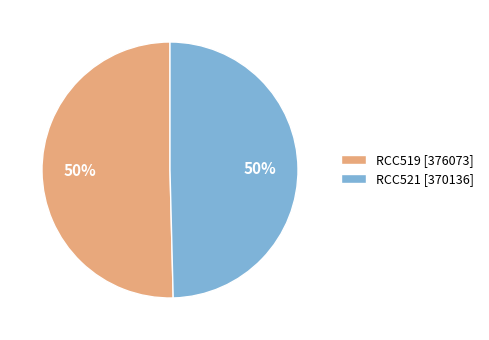

How many slices are in this pie chart?

2